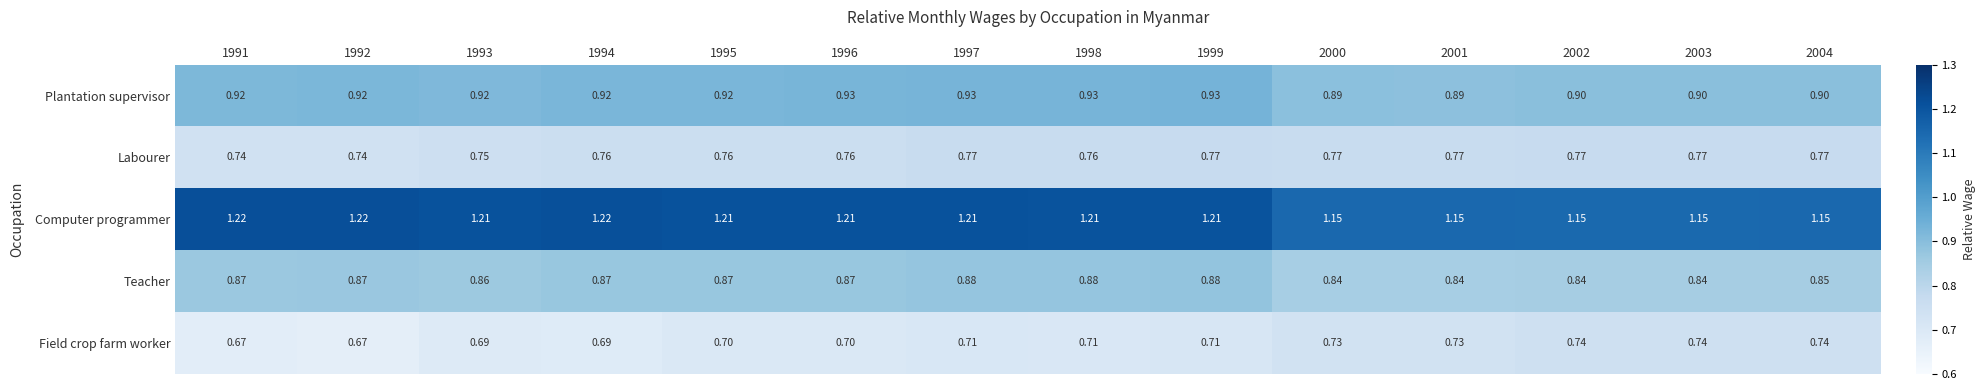

At 1998, list the series in order from largest to smallest.

Computer programmer, Plantation supervisor, Teacher, Labourer, Field crop farm worker